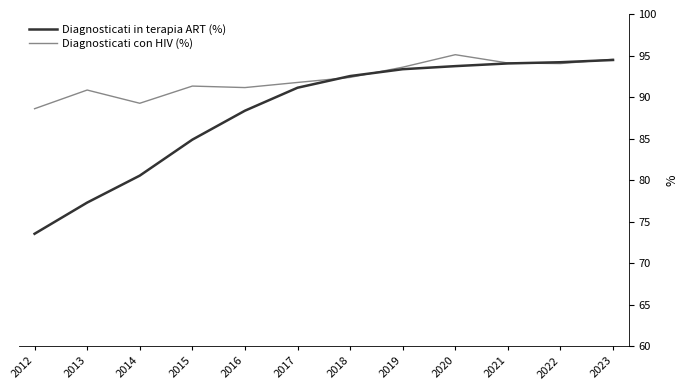

What is the highest value of the Diagnosticati con HIV (%) series?

95.1